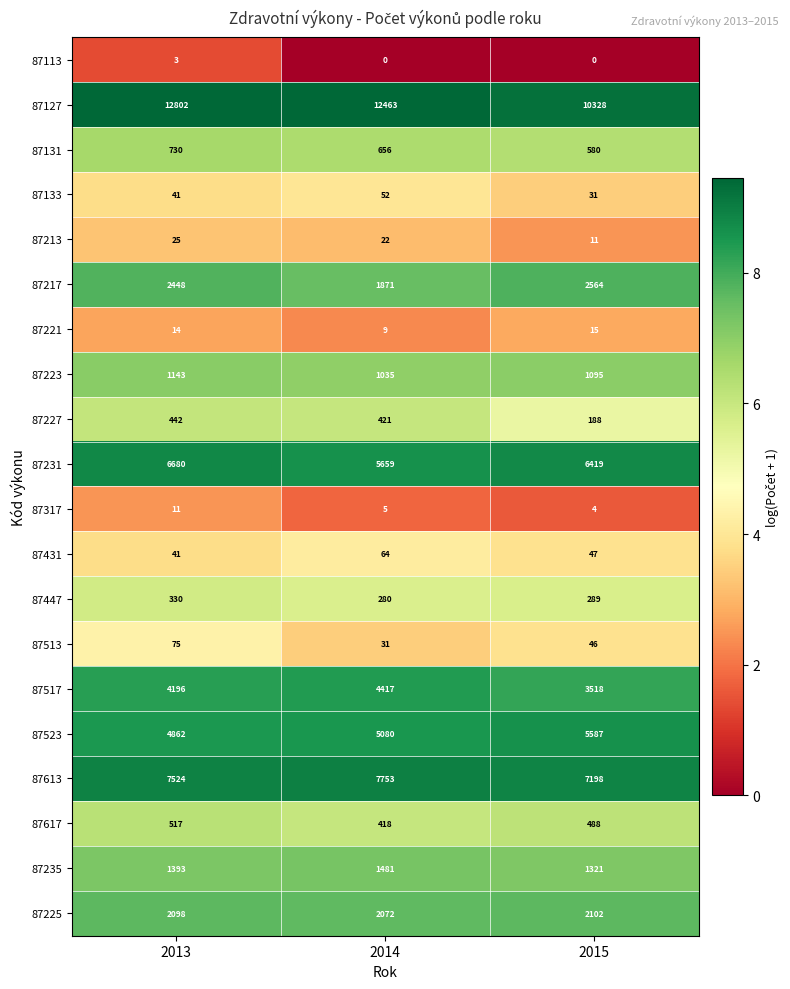

The value of 87127 at 2013 is 18465. True or false?

False